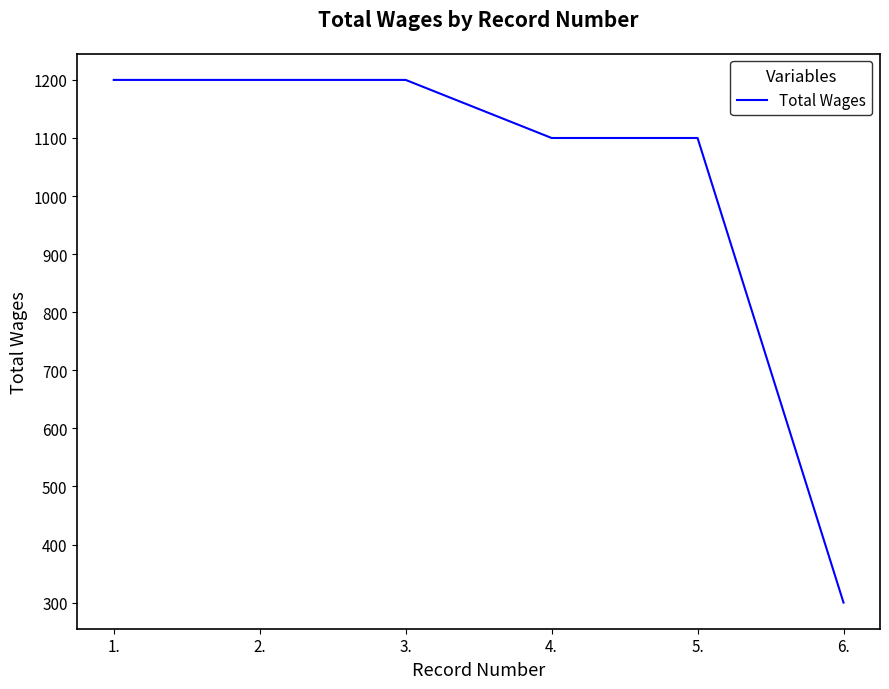

True or false: the data shows 1100 at 4..

True